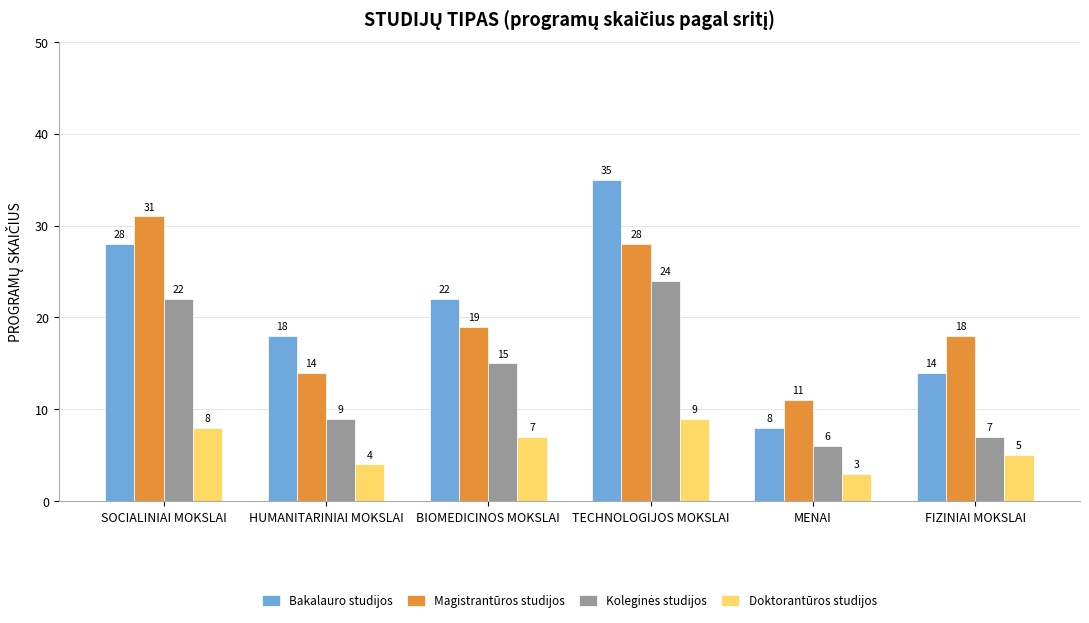

Between HUMANITARINIAI MOKSLAI and TECHNOLOGIJOS MOKSLAI, which series saw the biggest shift?

Bakalauro studijos